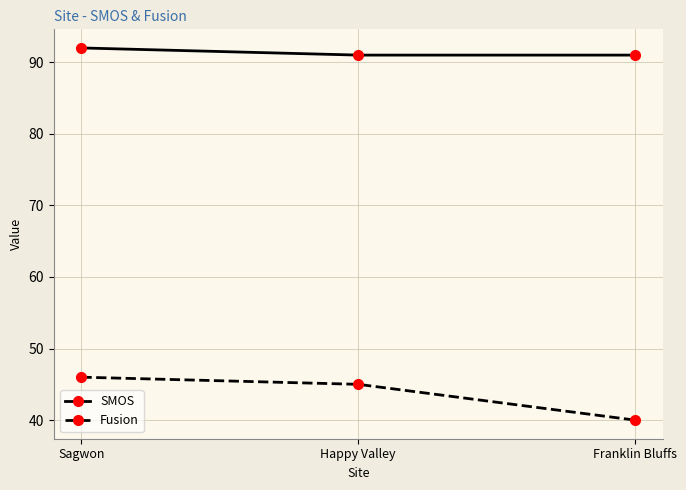

Which series changed the most between Happy Valley and Franklin Bluffs?

Fusion